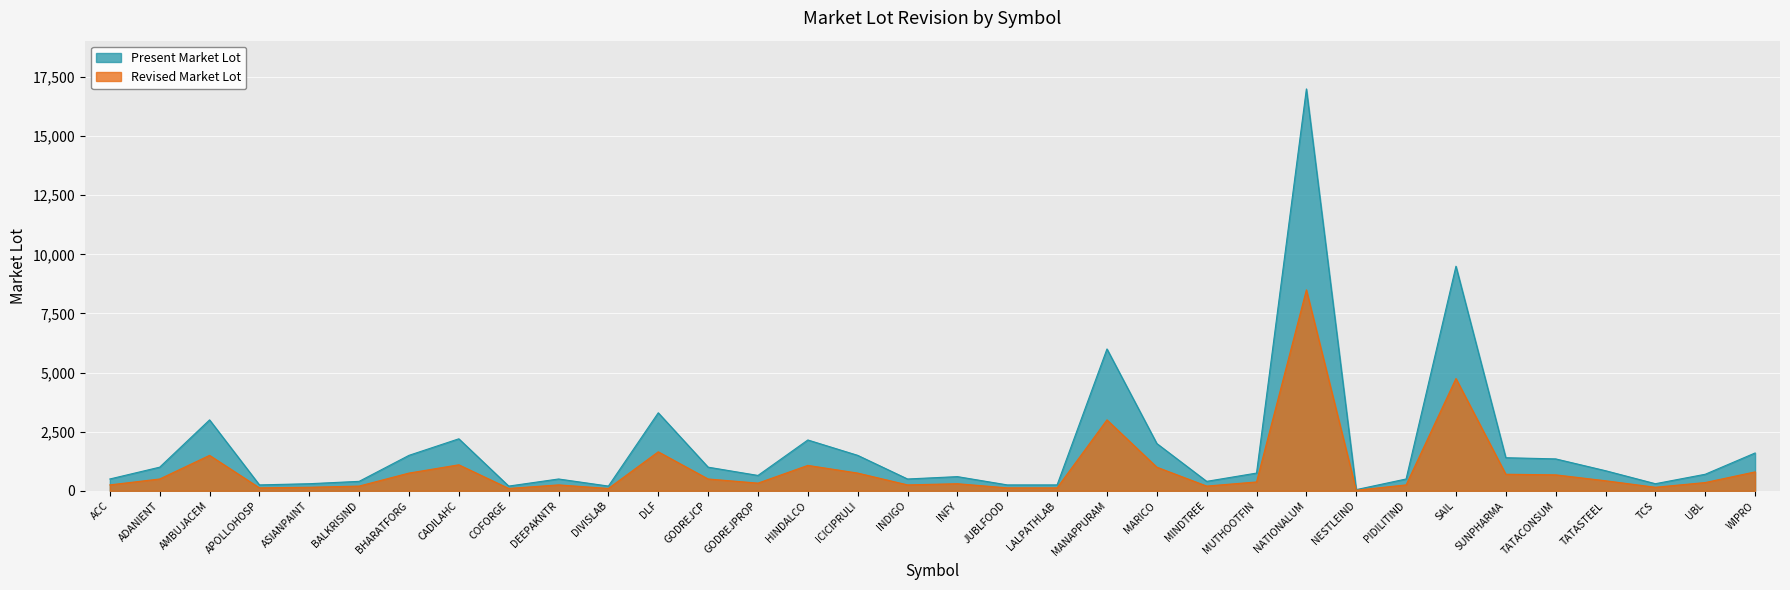

True or false: Revised Market Lot and Present Market Lot intersect in this chart.

False